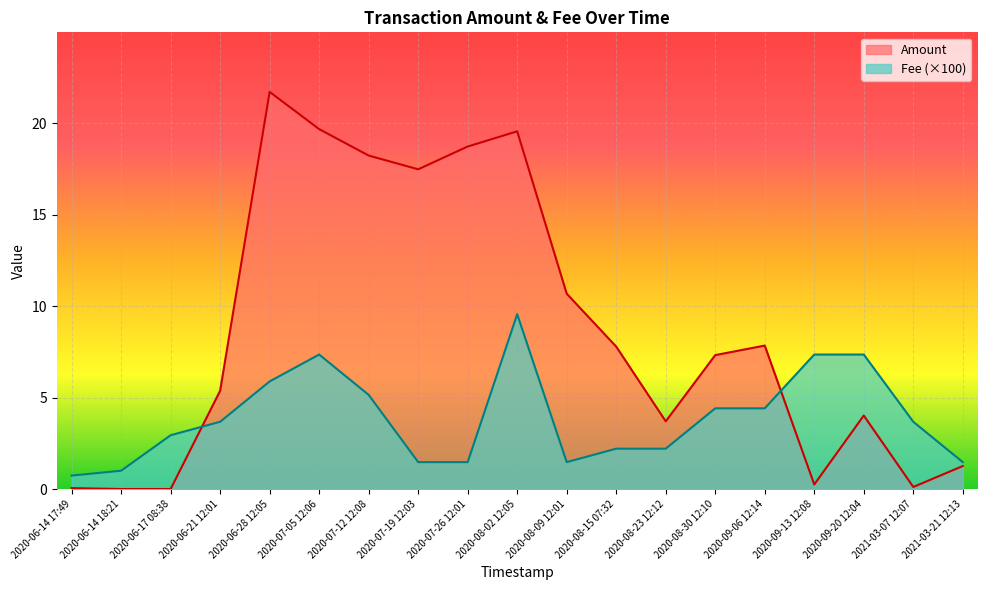

Where do Fee and Amount first cross each other?

2020-06-17 08:38 and 2020-06-21 12:01